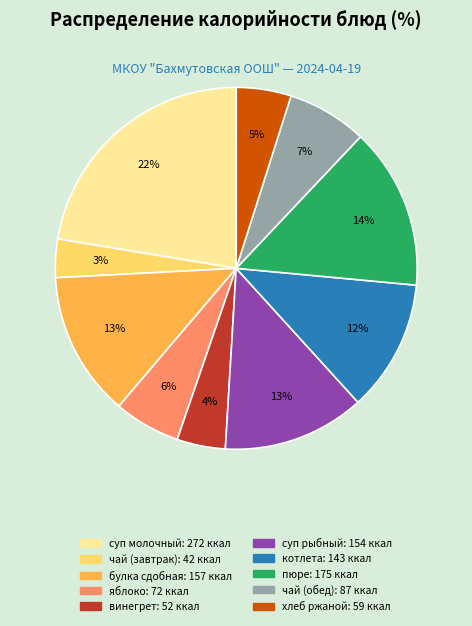

What is the largest slice in the pie chart?

суп молочный